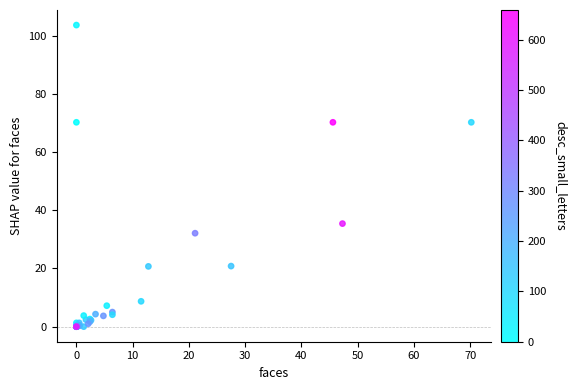

What Y value in the scatter plot is closest to 51?

35.4